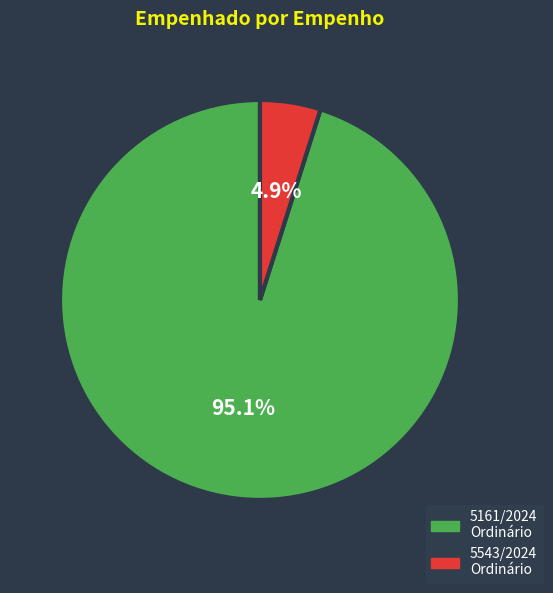

To the nearest percent, what is the difference between the largest and smallest slice percentages?

90%